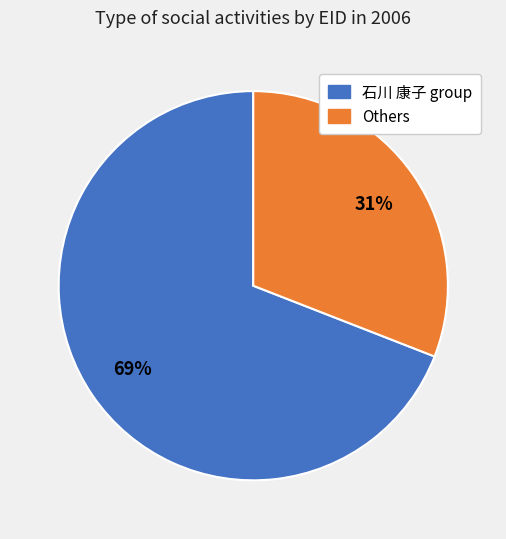

To the nearest percent, what is the average slice percentage?

50%